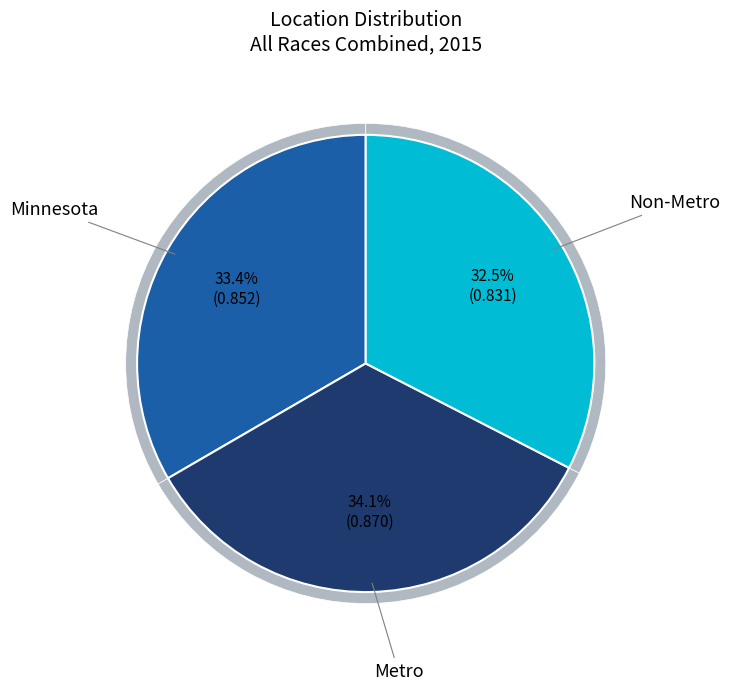

Is it true that Minnesota is 19% of the pie?

False